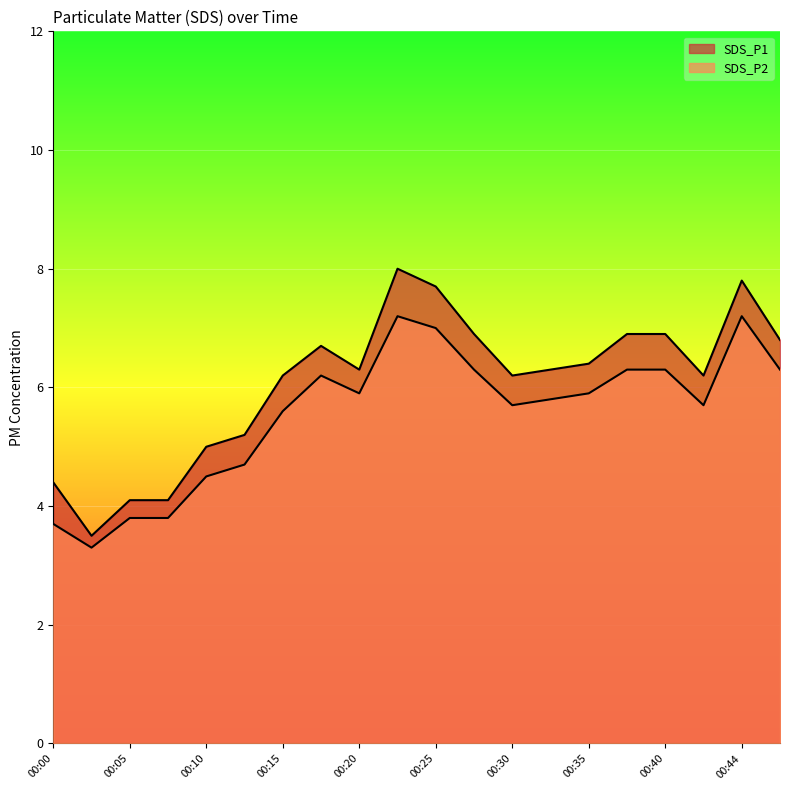

Rank the series at 00:25 from highest to lowest value.

SDS_P1, SDS_P2